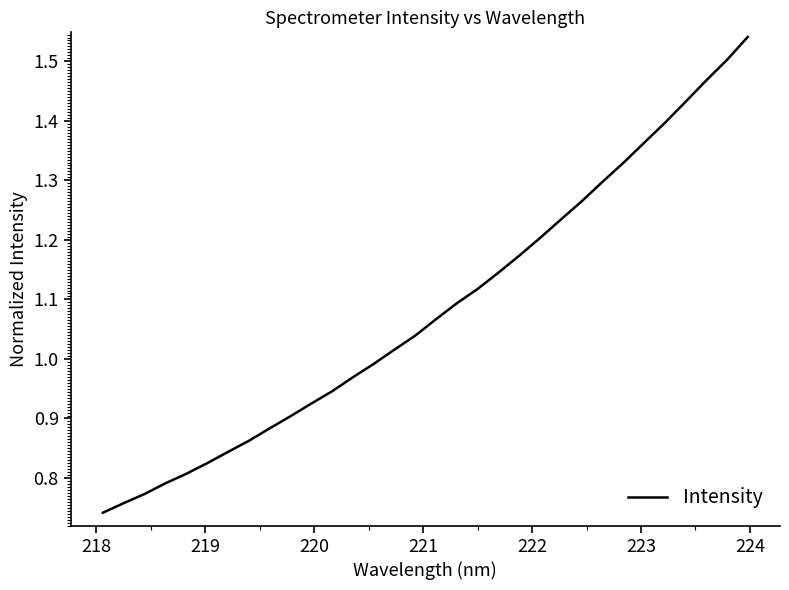

True or false: there are more than 2 points higher than both neighbors.

False